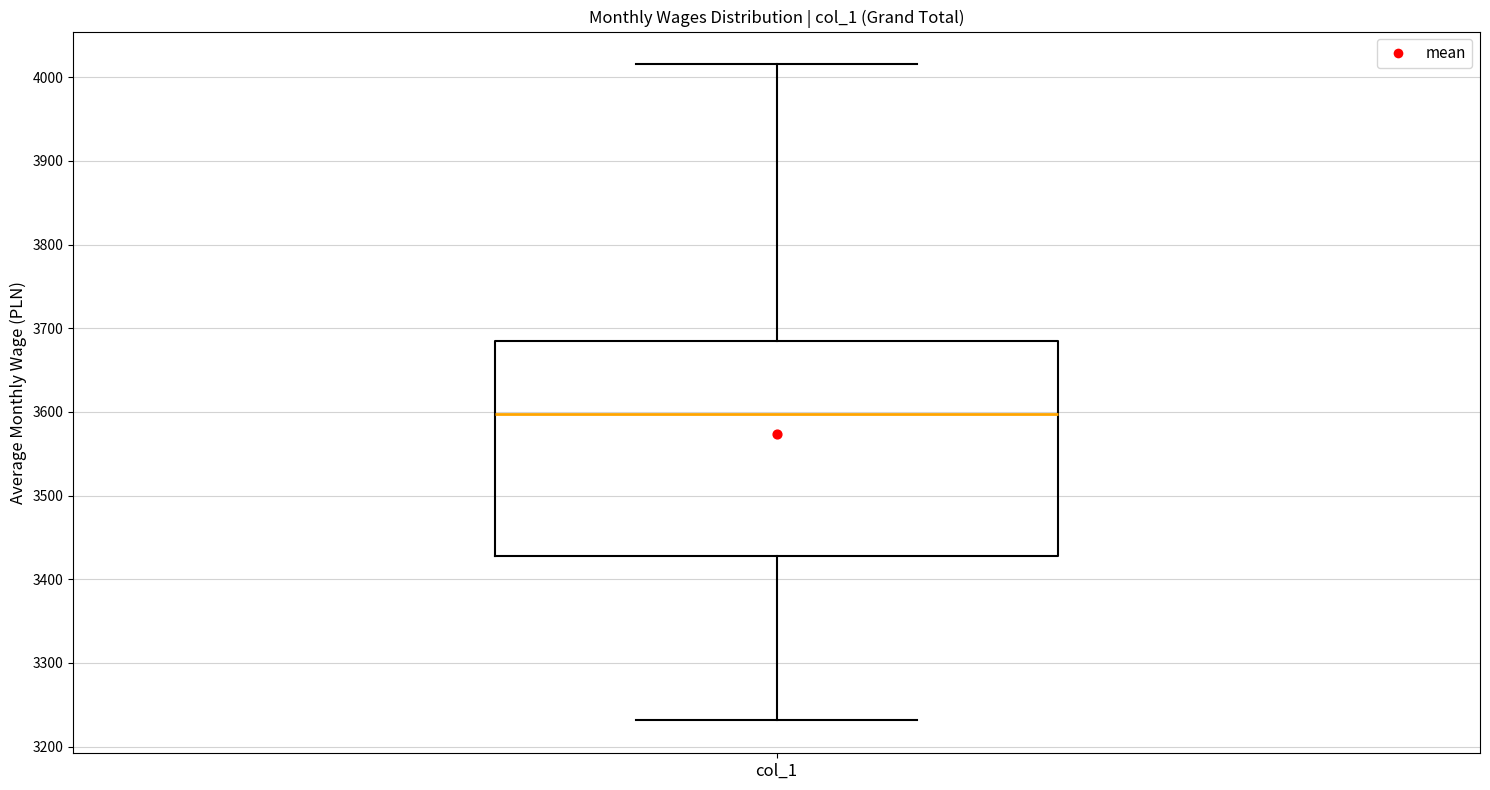

Where does the upper whisker of the box for col_1 end on the y-axis? The values are not printed on the chart, so give them approximately, as read against the axis.

4020